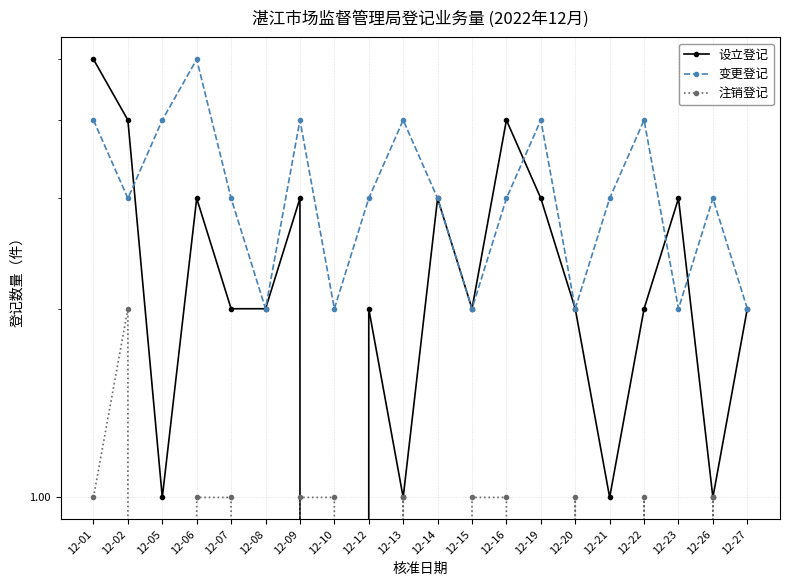

What are all the series names shown in the legend?

设立登记, 变更登记, 注销登记